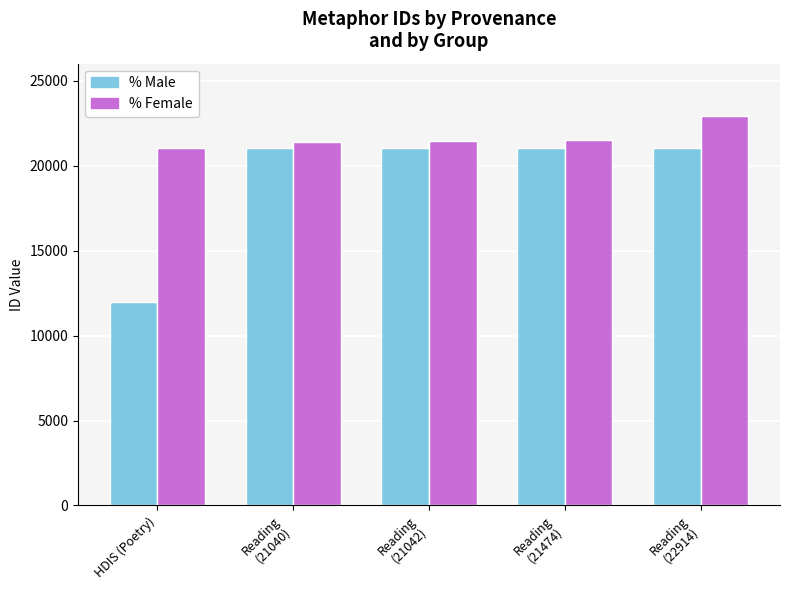

What is the spread (max minus min) of values at HDIS (Poetry)?

9067